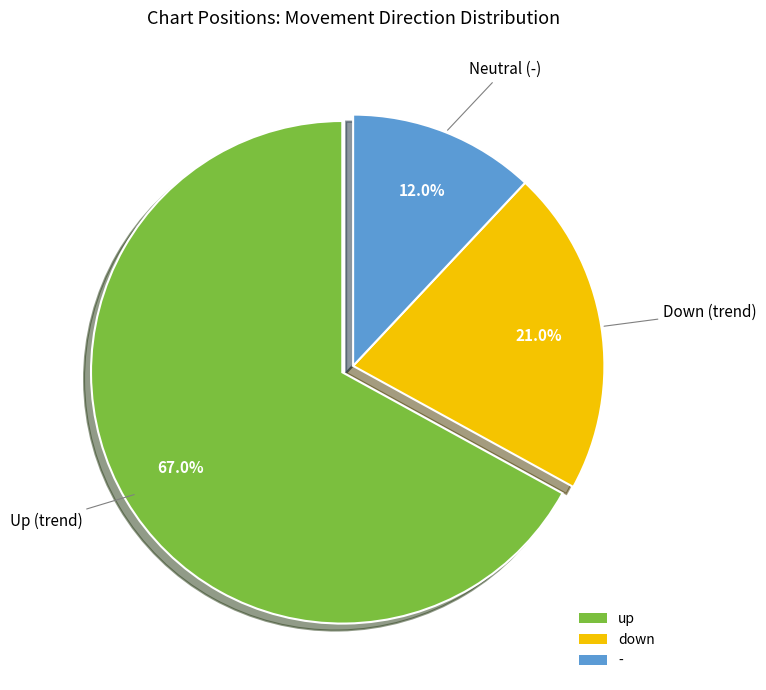

Is there any slice that represents more than half of the pie?

Yes